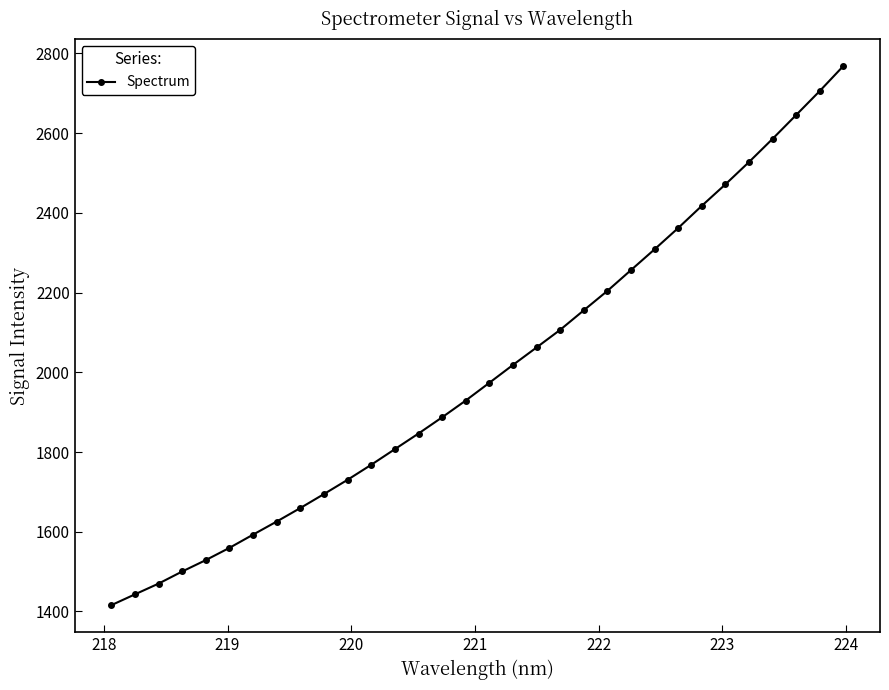

How many lines are shown in the chart?

1